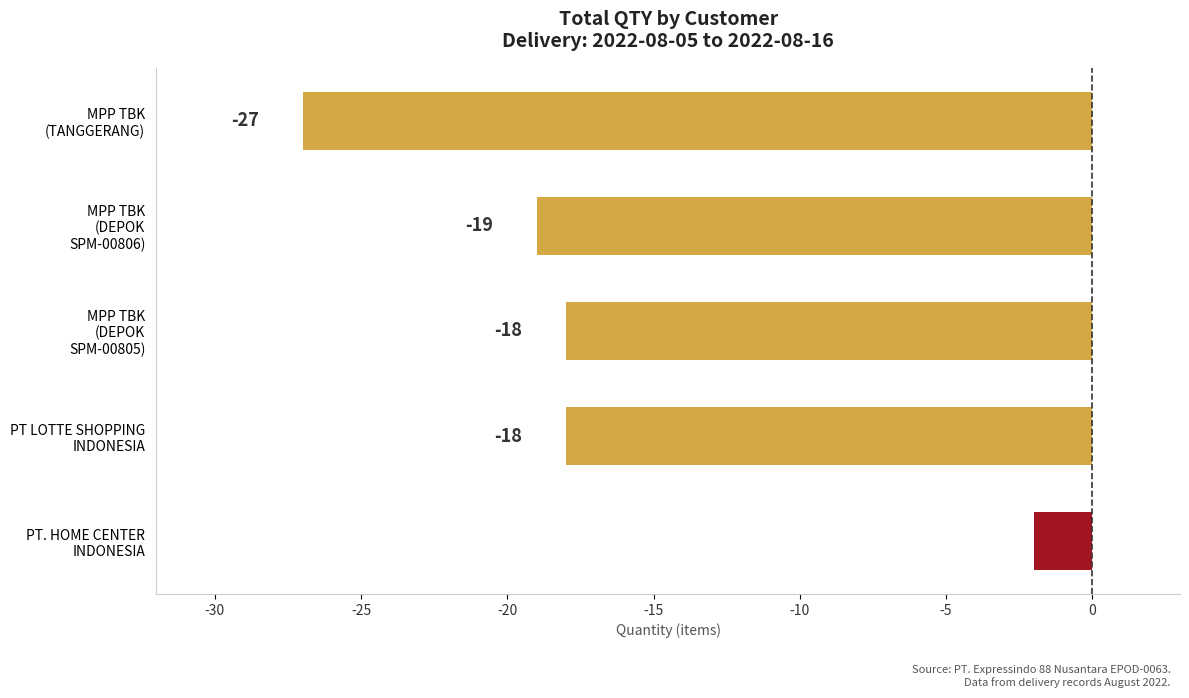

At which category does the chart reach its minimum across all series?

MPP TBK
(TANGGERANG)